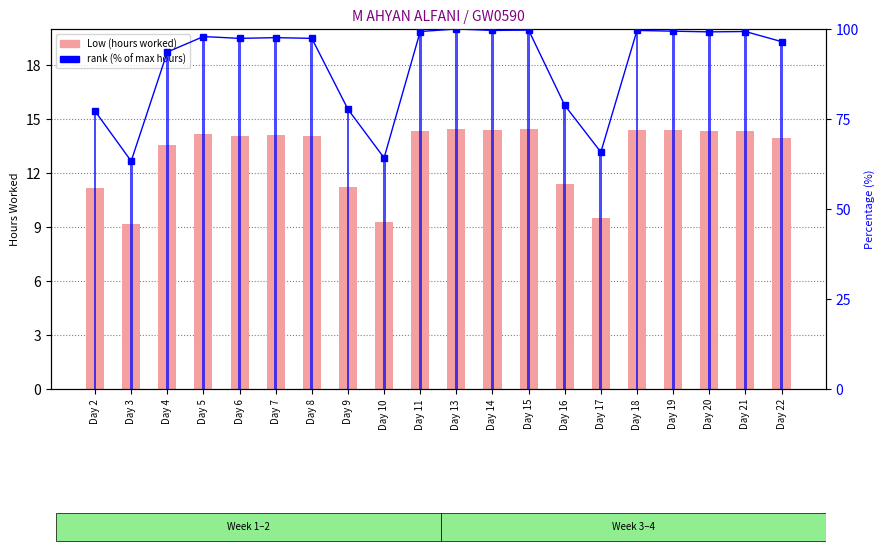

What is the maximum value for Low (hours worked)?

14.5